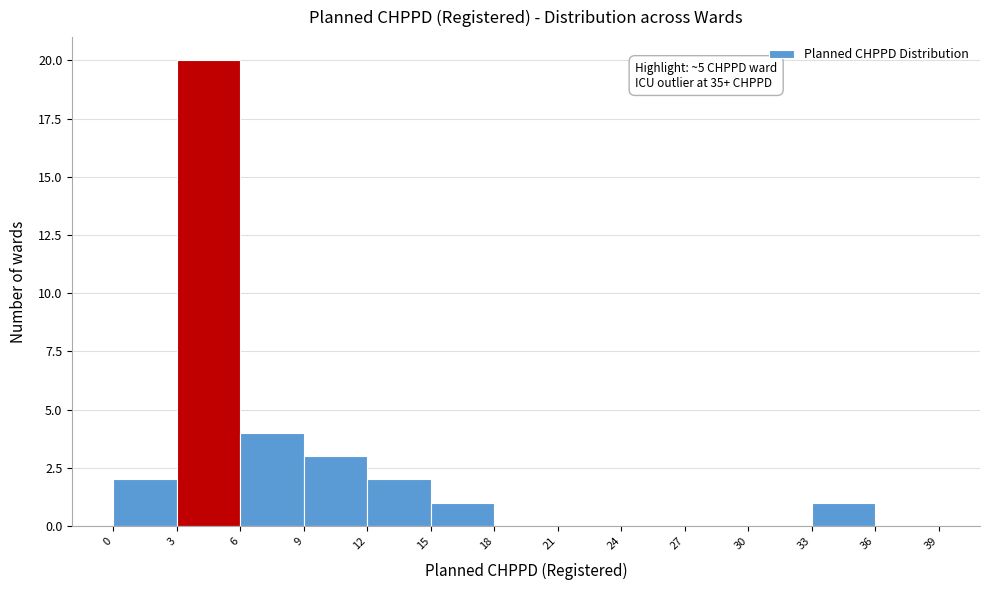

Over which range of the x-axis is the bar tallest?

3 to 6